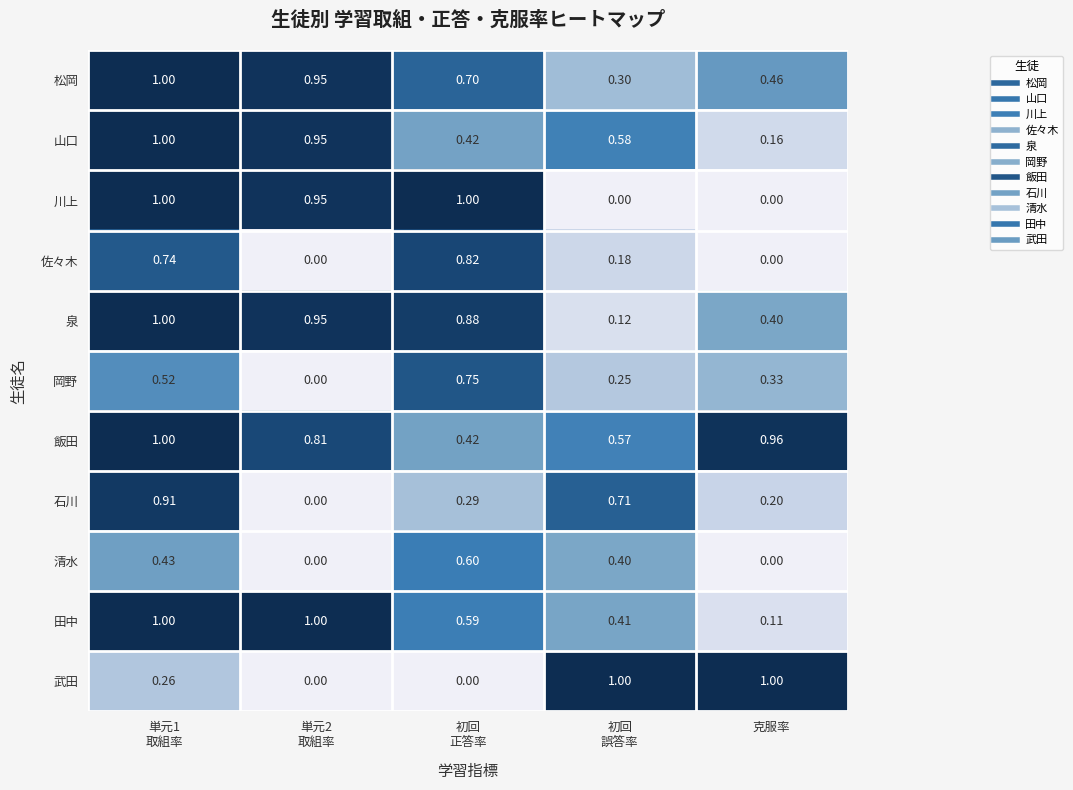

Which series changed the most between 単元1
取組率 and 初回
誤答率?

川上